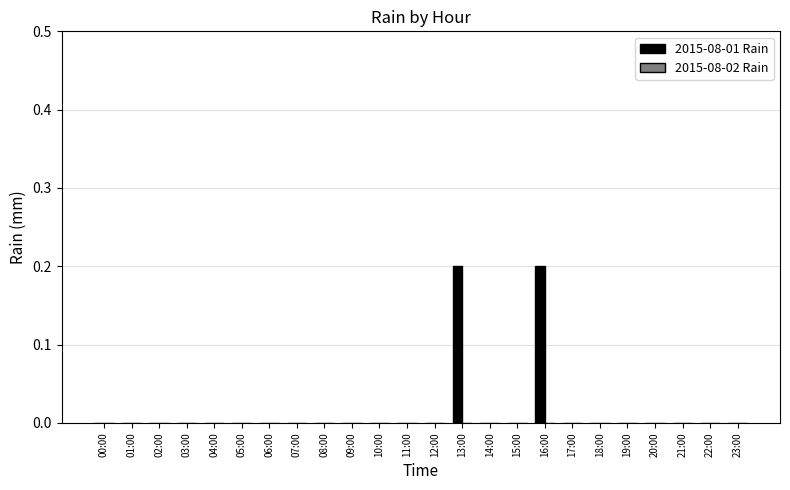

The value at 02:00 is 0.0. True or false?

True